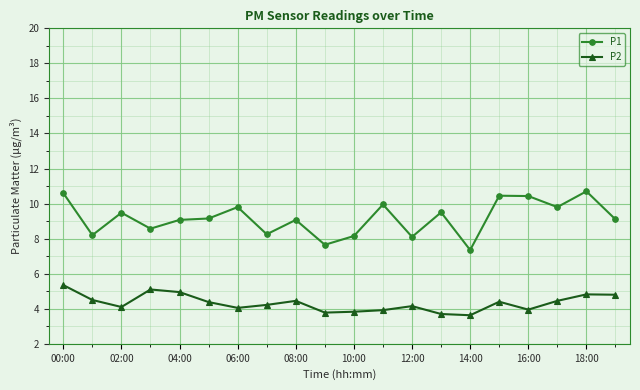

What is the average value of the P1 series?

9.2